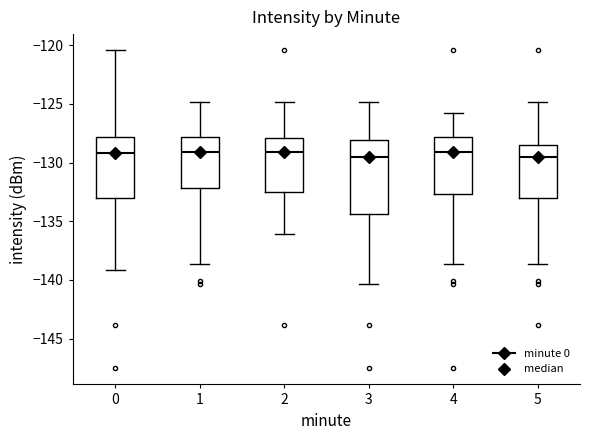

Where does the upper whisker of the box at x = 2 end on the y-axis? The values are not printed on the chart, so give them approximately, as read against the axis.

-125.0